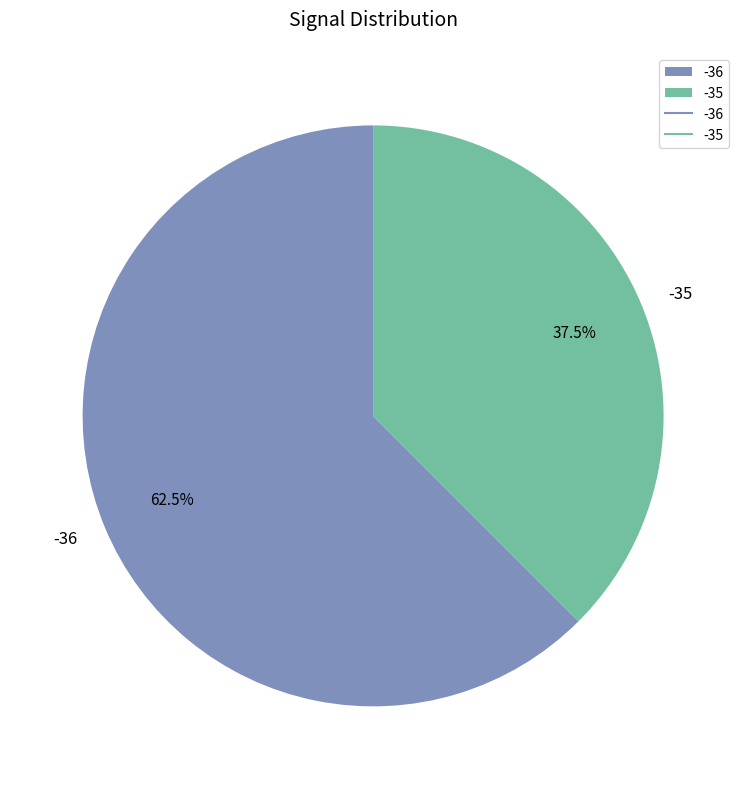

Count the number of slices in the pie.

2